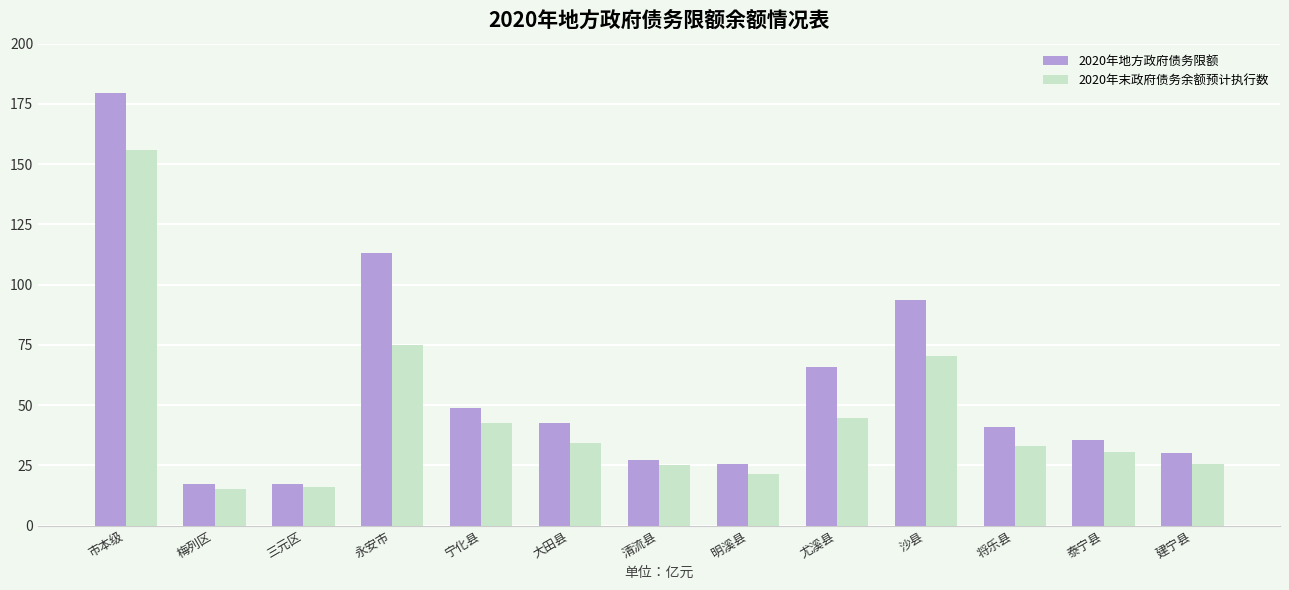

What is the average value of the 2020年地方政府债务限额 series?

56.7